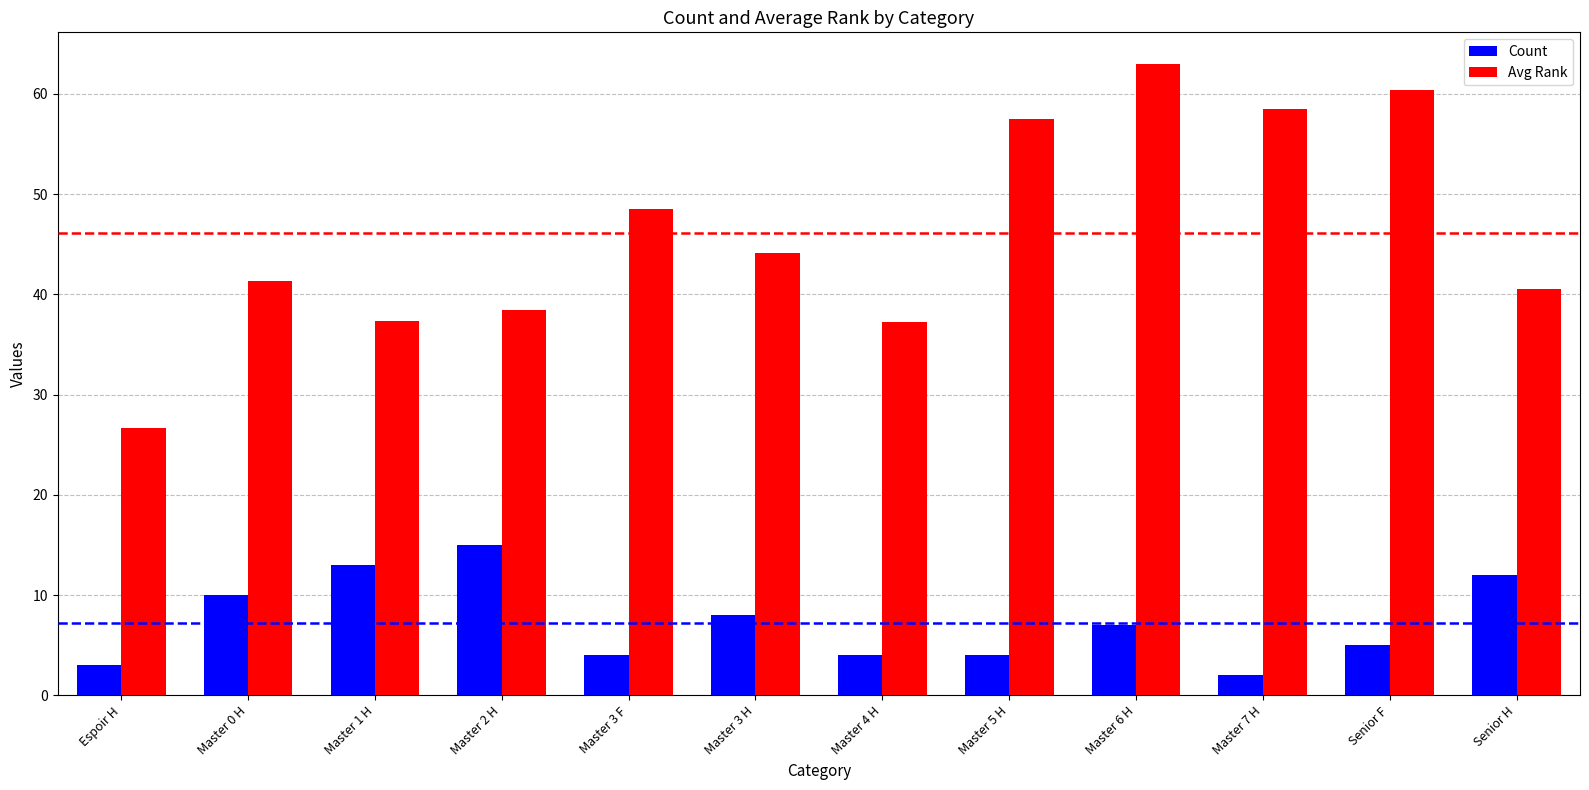

What is the difference between the Count values at Master 3 F and Espoir H?

1.0